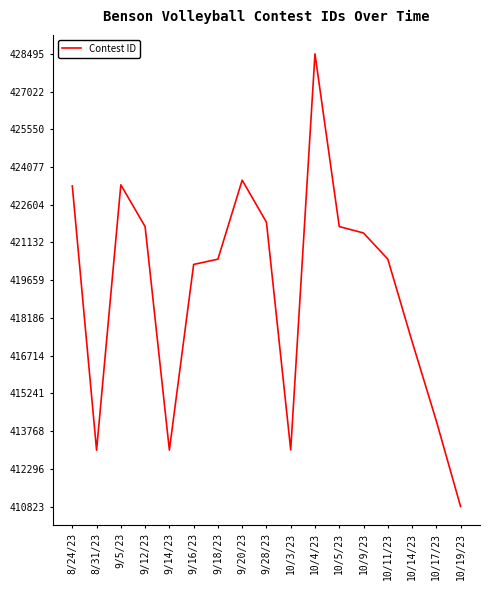

At which category does the data reach its first local valley?

8/31/23